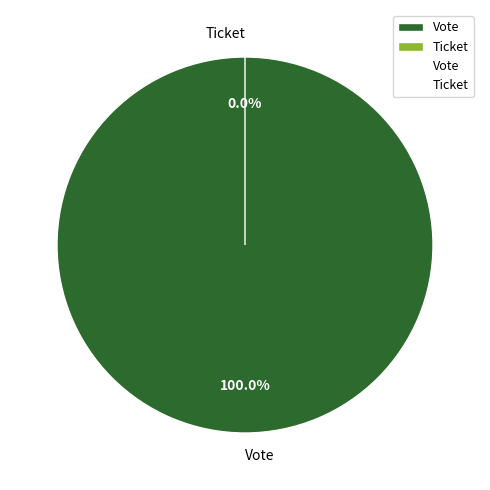

Which category accounts for the majority?

Vote